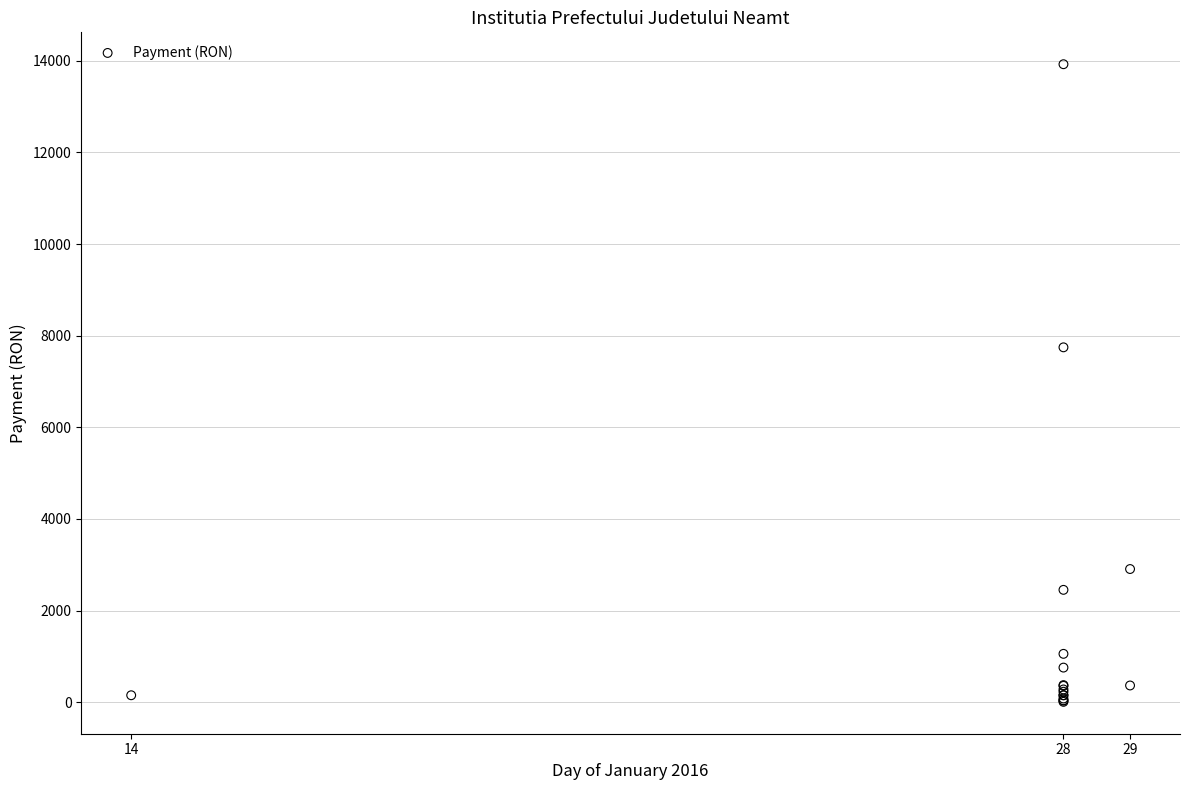

What Y value in the scatter plot is closest to 6965?

7744.8